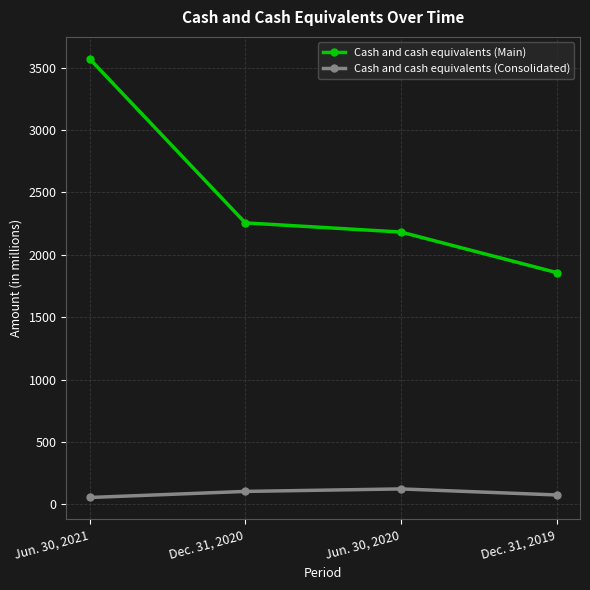

The value of Cash and cash equivalents (Main) at Dec. 31, 2019 is 618.5. True or false?

False